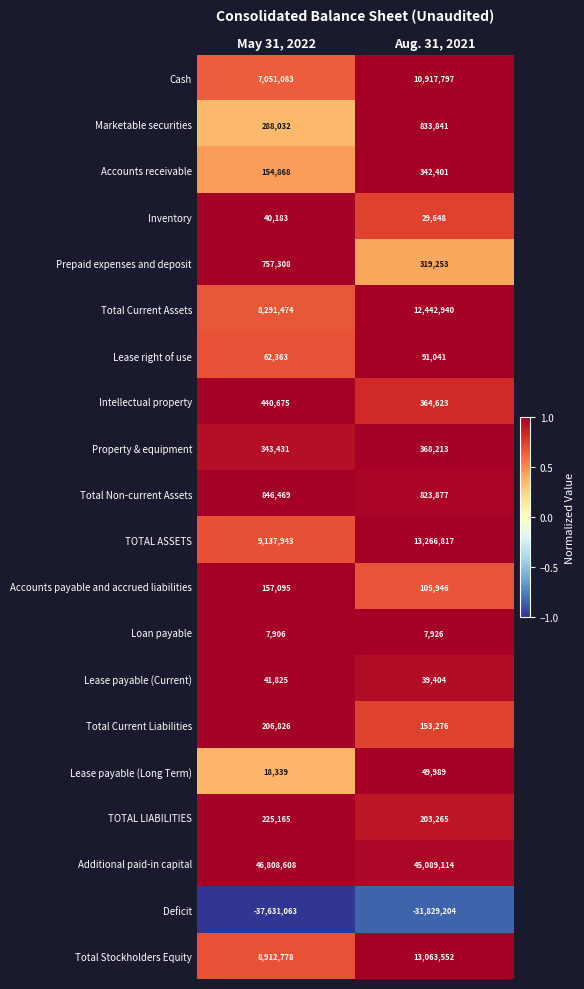

What is the difference between the maximum and minimum values in the Cash series?

3866714